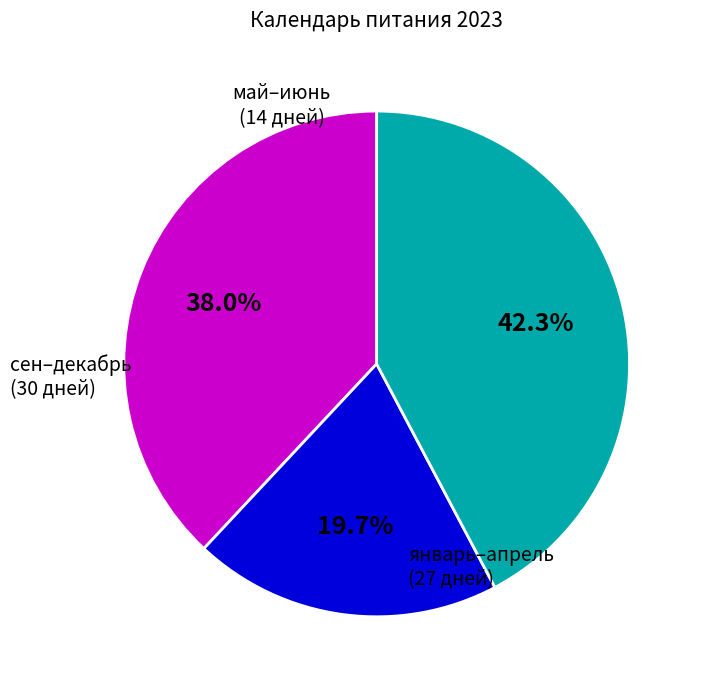

How many slices are in this pie chart?

3